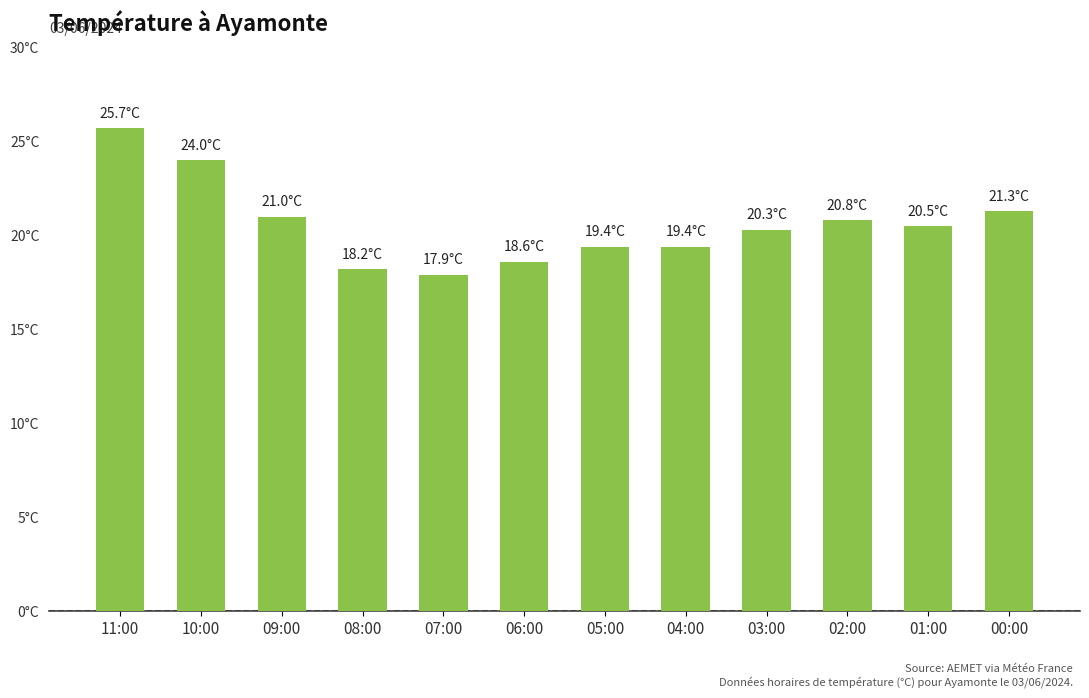

Which category has the lowest value across all series?

07:00